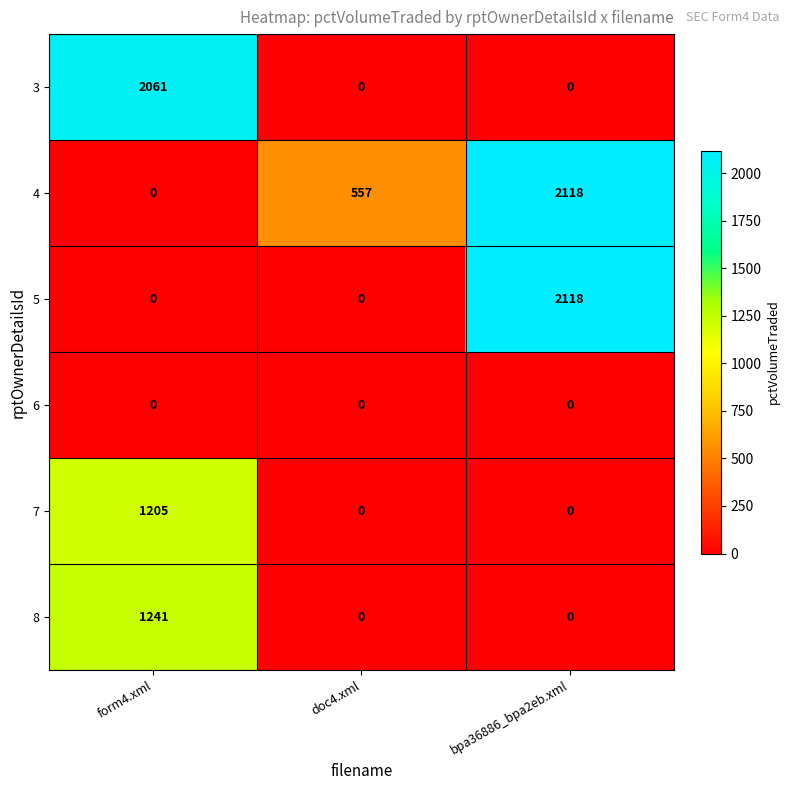

What is the average value of the 5 series?

706